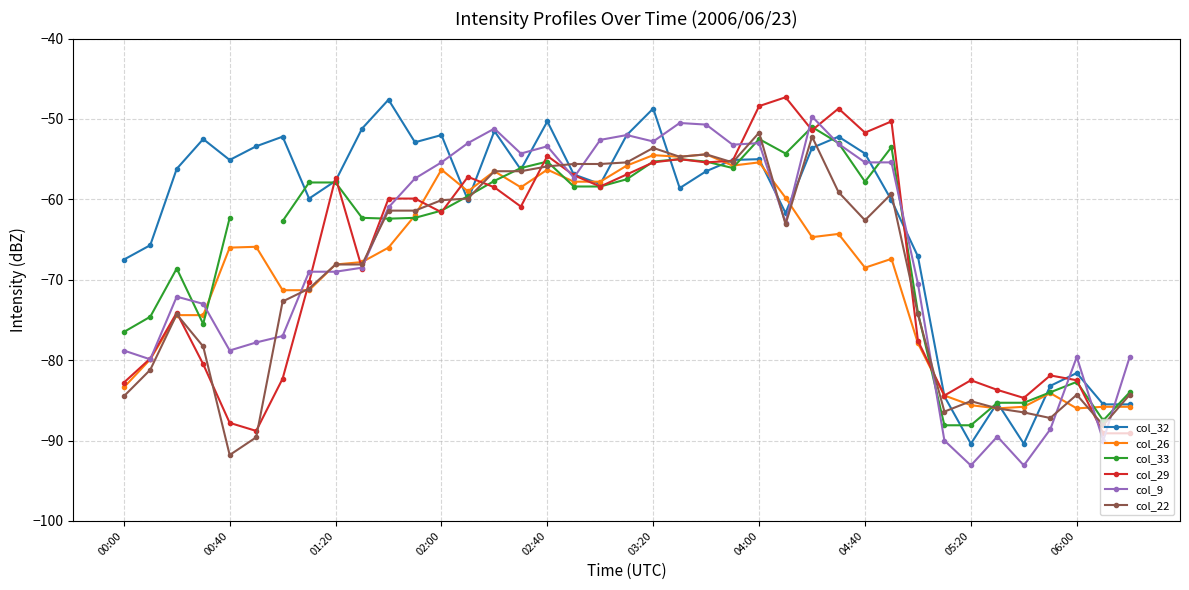

What is the difference between the col_29 values at 13 and 11?

2.7